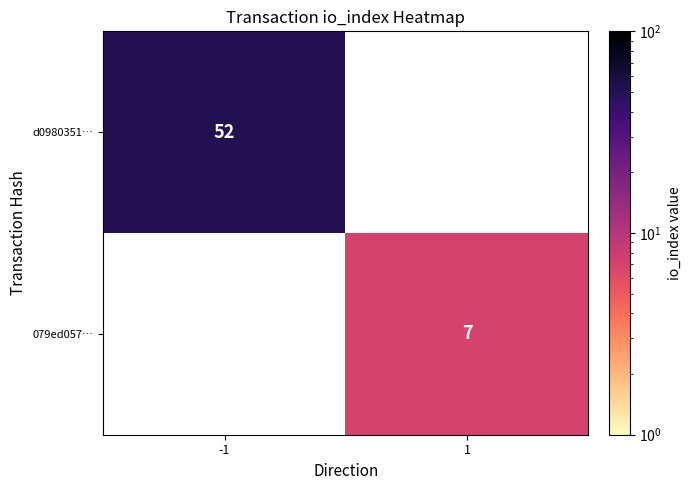

The value of d0980351… at -1 is 18. True or false?

False